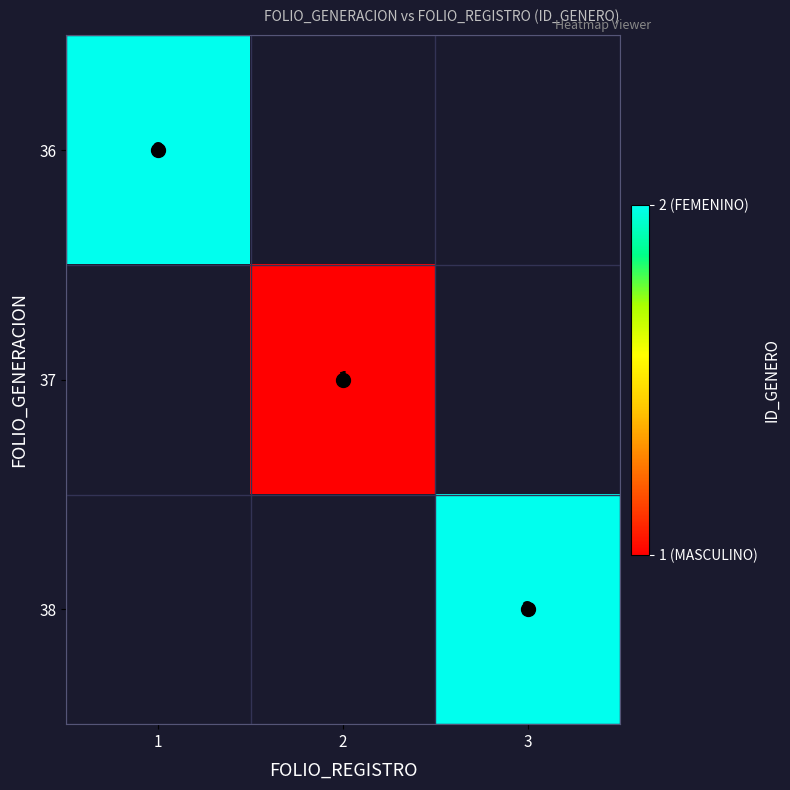

The 37 series shows 1.0 at 2. True or false?

True